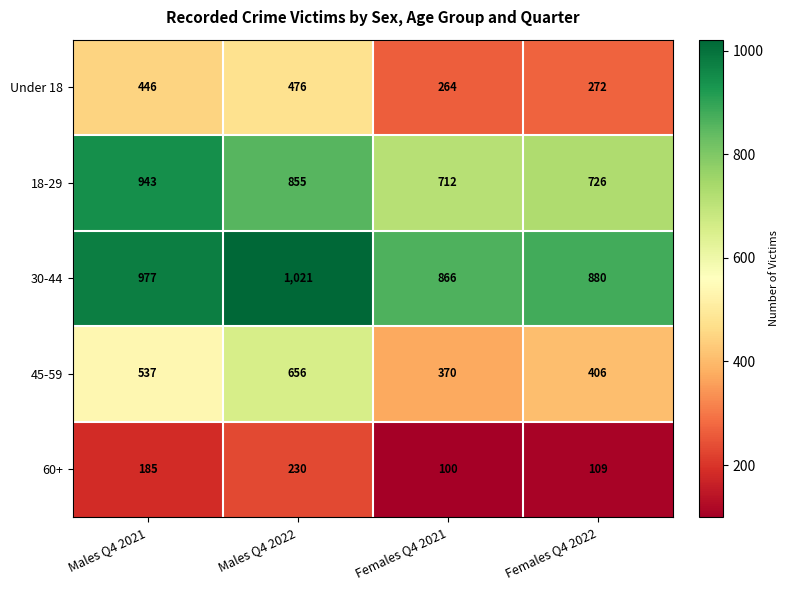

Which label corresponds to the largest value in the chart?

Males Q4 2022